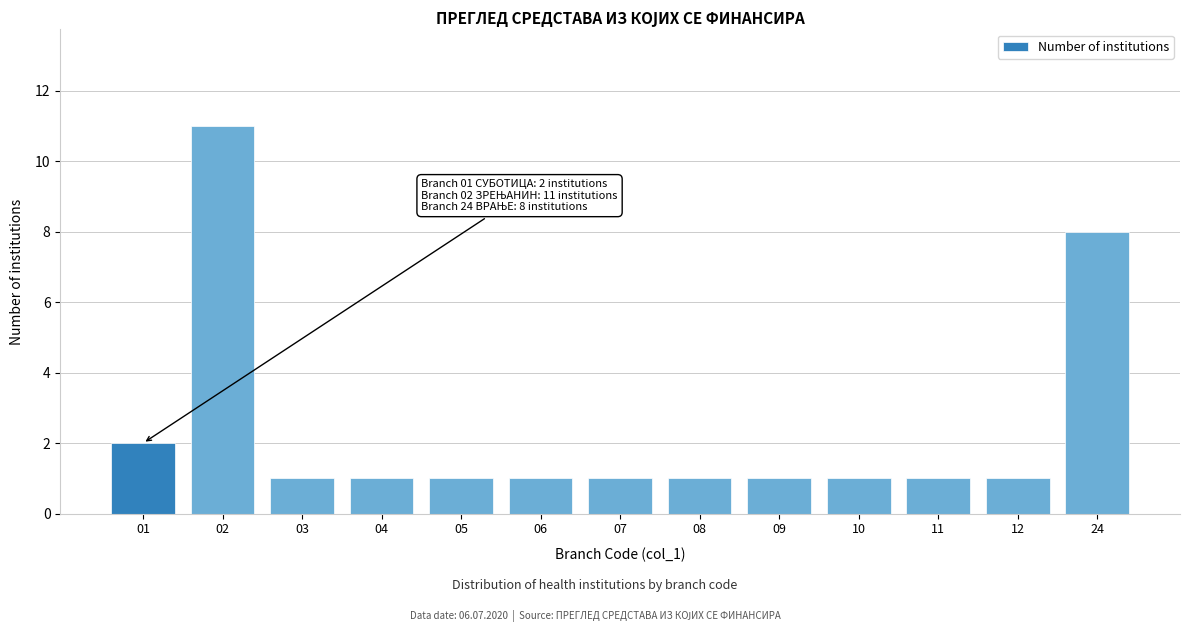

Reading right to left, what are all the values shown in this chart?

8	1	1	1	1	1	1	1	1	1	1	11	2